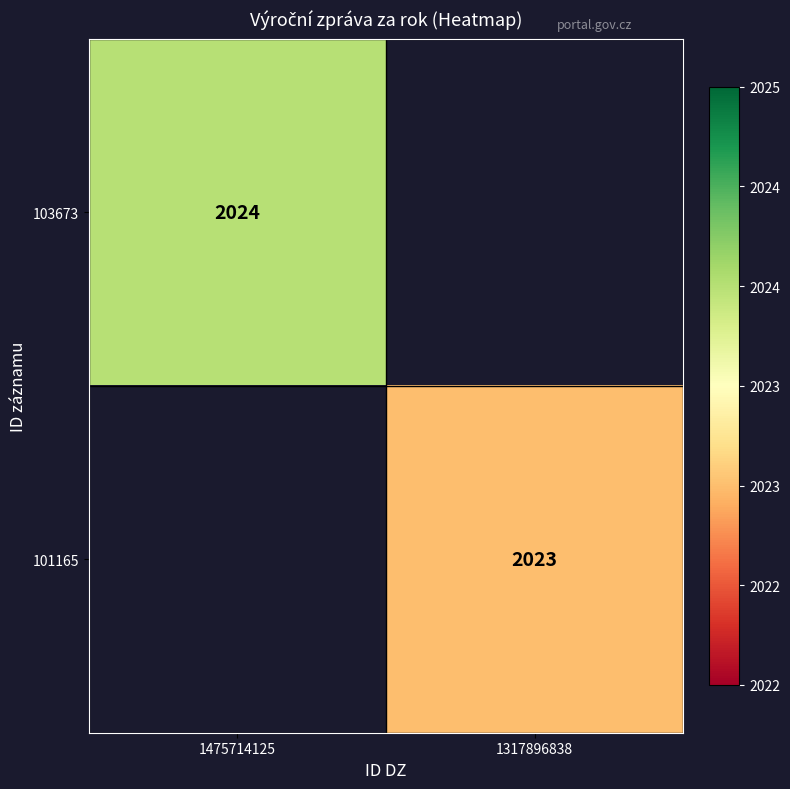

True or false: 103673 has a value of 1192 at 1475714125.

False